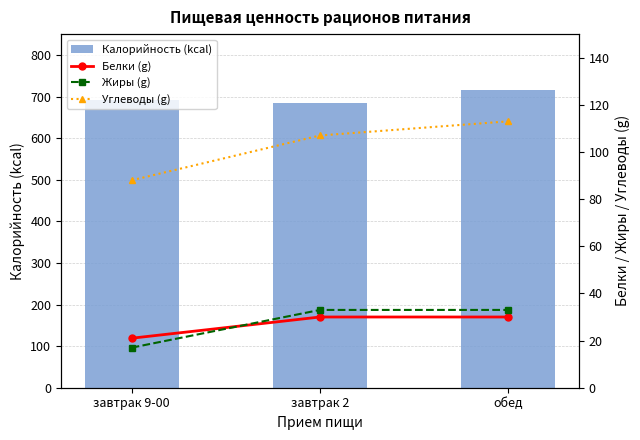

What is the total value across all series at завтрак 2?

855